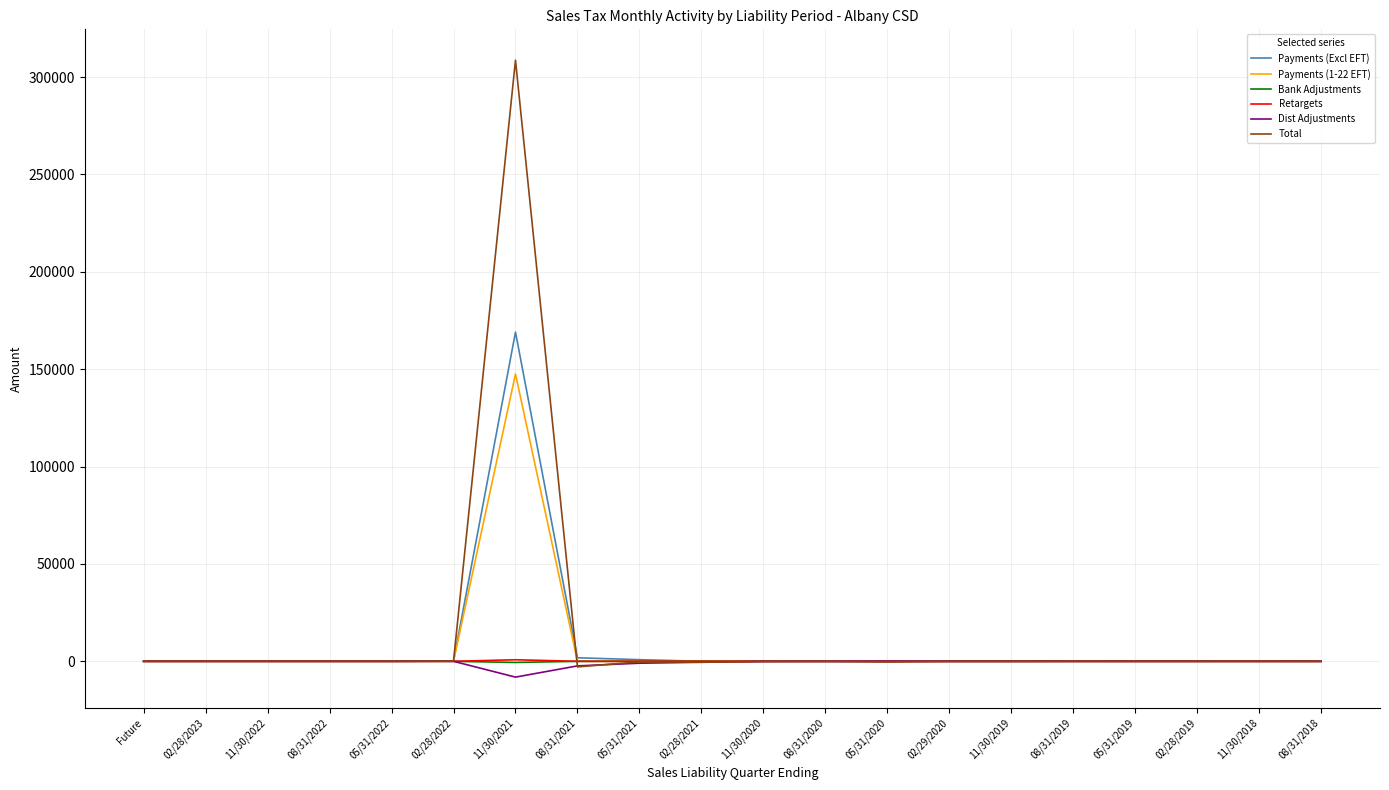

Between 11/30/2021 and 11/30/2019, which series saw the biggest shift?

Total